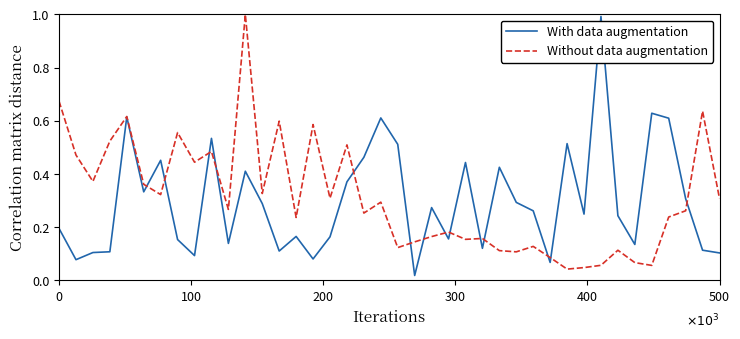

What is the highest value of the Without data augmentation series?

1.0